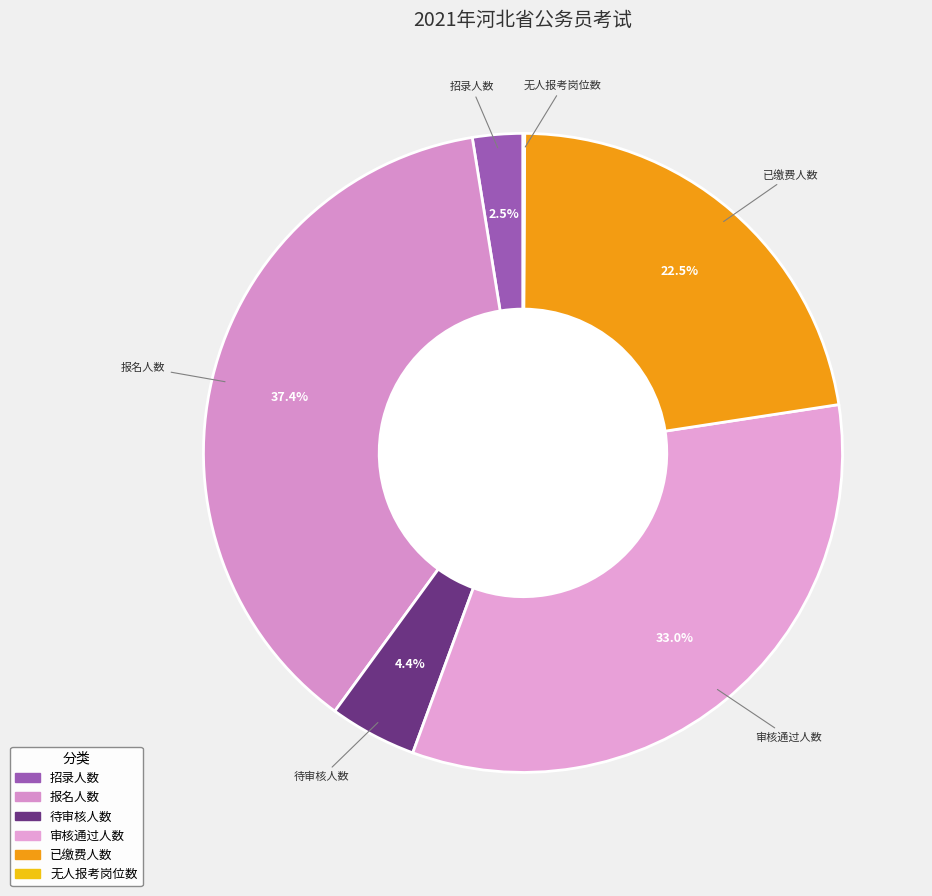

What is the ratio of the value at 招录人数 to the value at 审核通过人数?

0.1